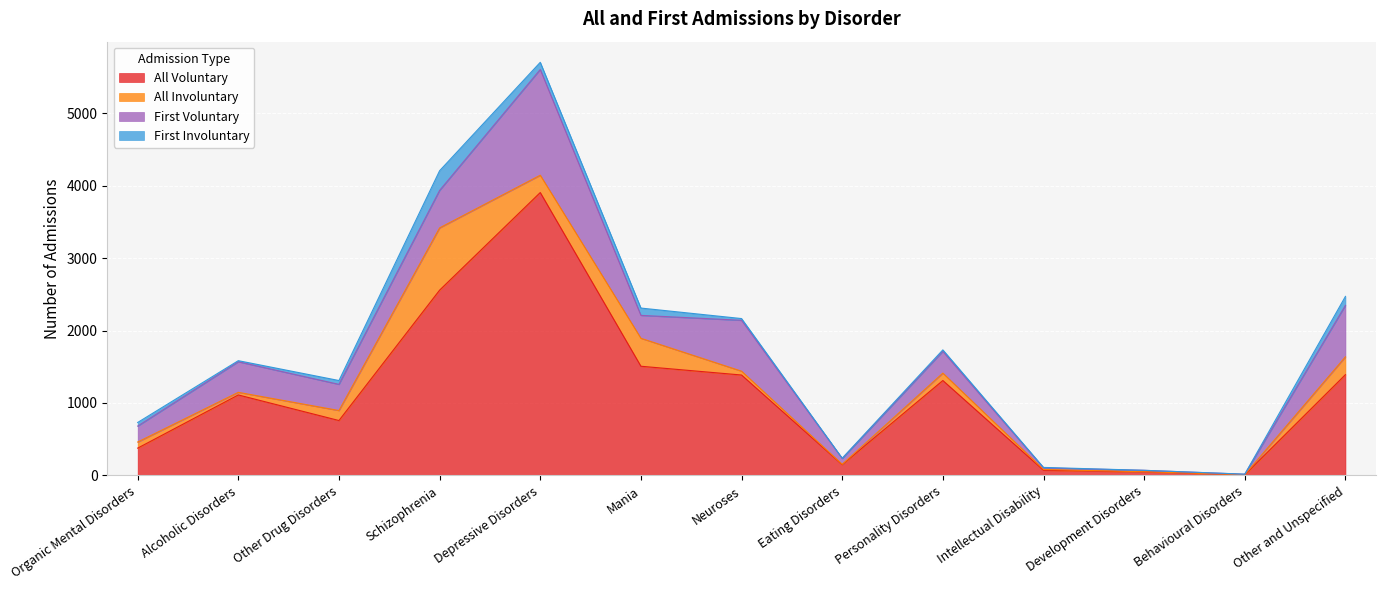

True or false: All Voluntary has more than 2 interior local peaks.

True